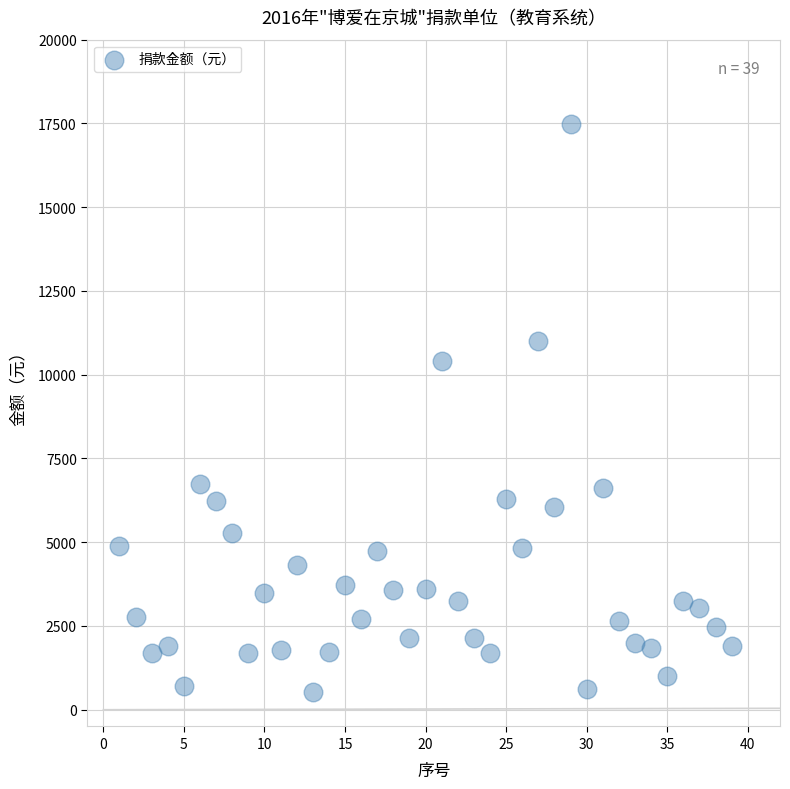

What is the range of X values (max minus min)?

38.0